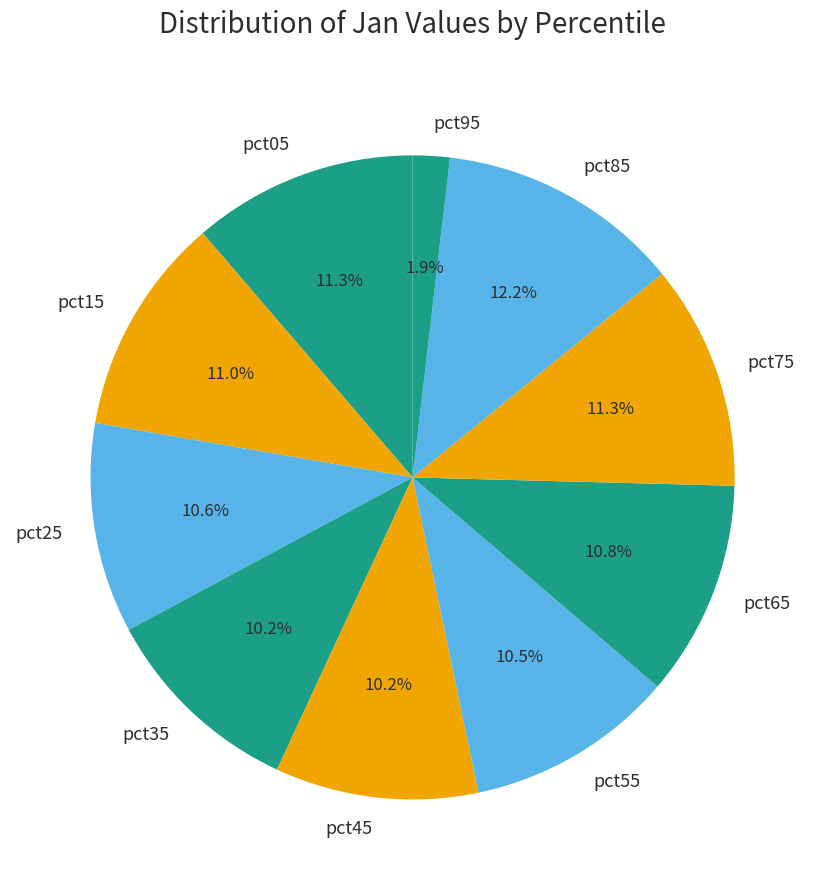

Is it true that pct65 is 2% of the pie?

False